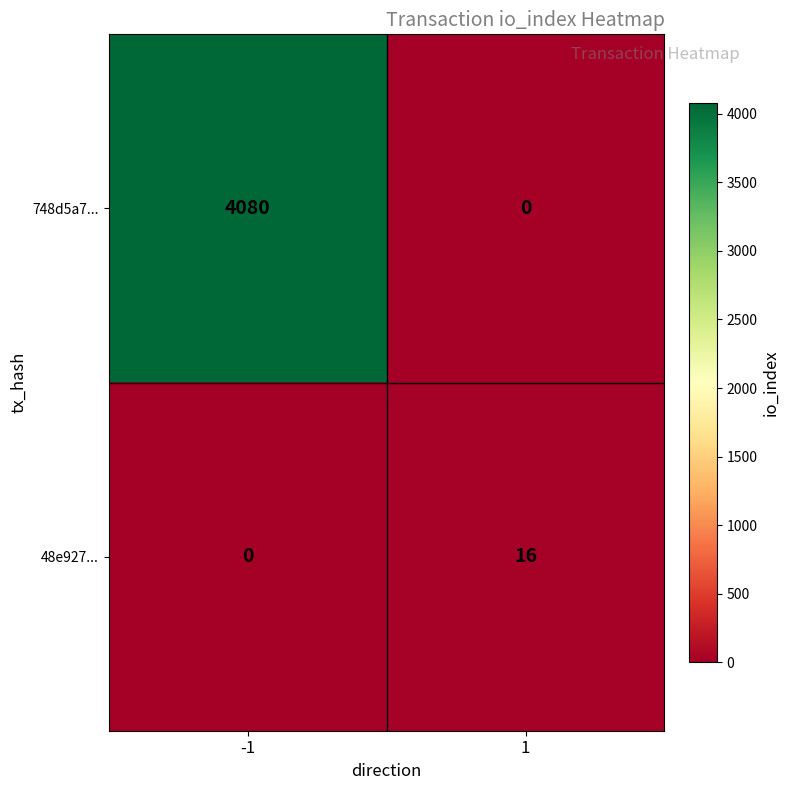

What is the difference between the 748d5a7... values at 1 and -1?

4080